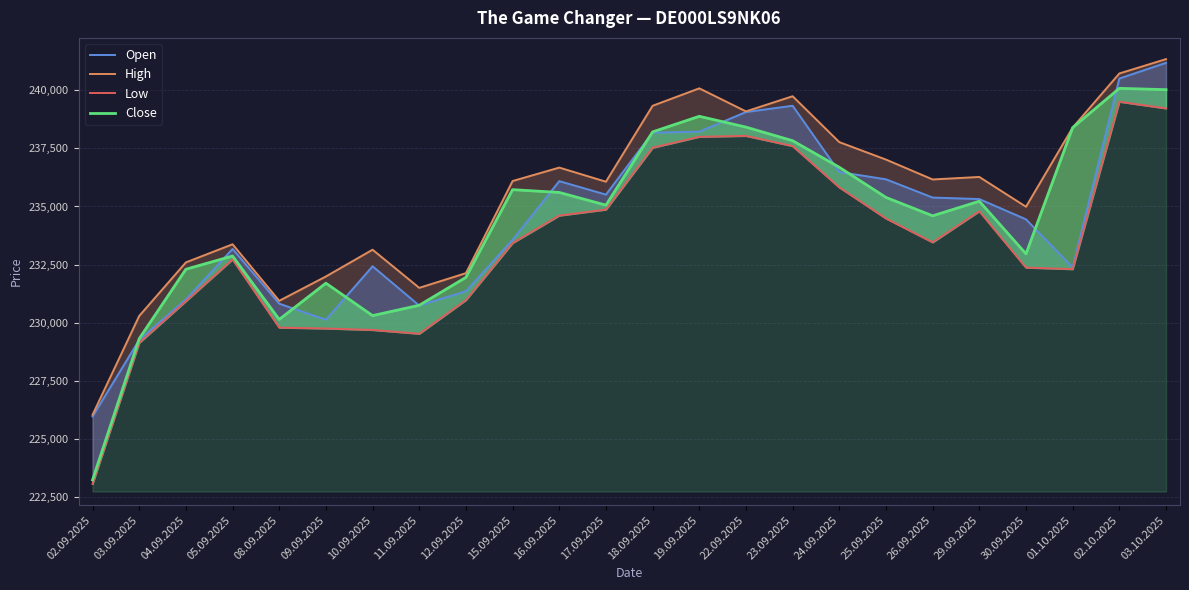

The value of Low at 16.09.2025 is 64733. True or false?

False